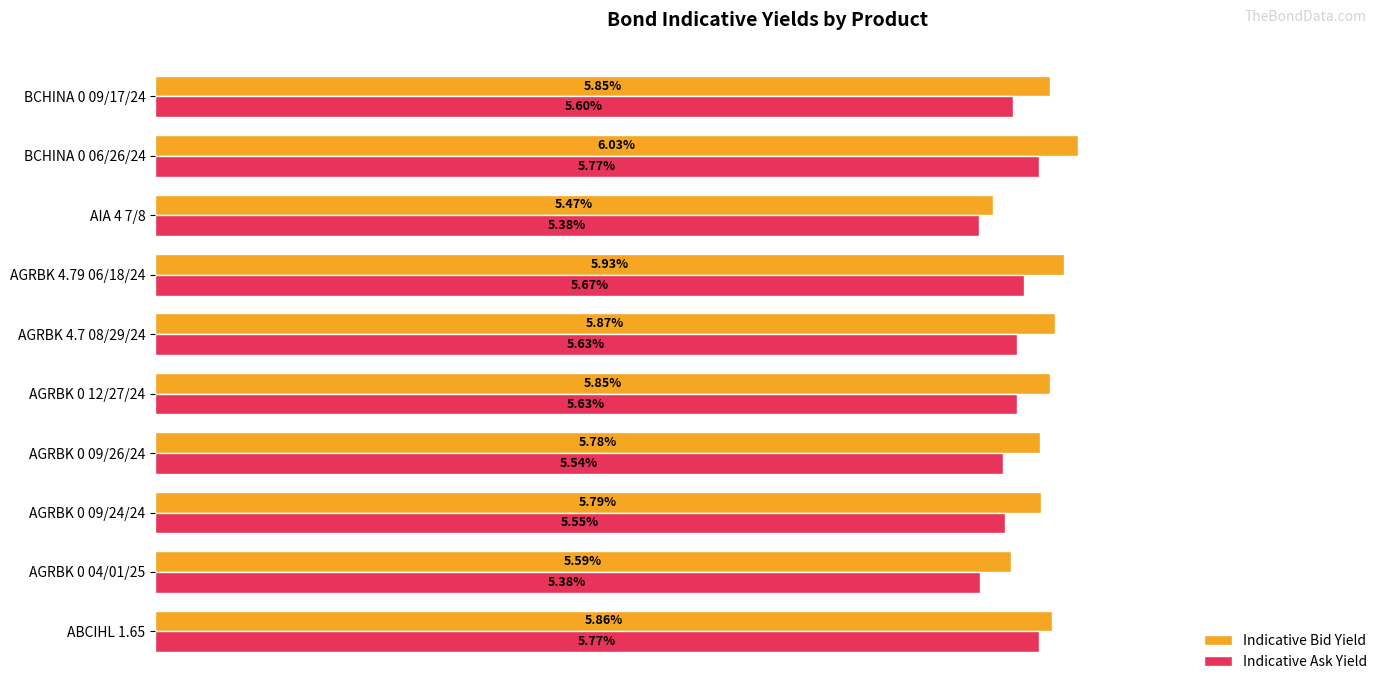

Which series has the widest spread of values?

Indicative Bid Yield